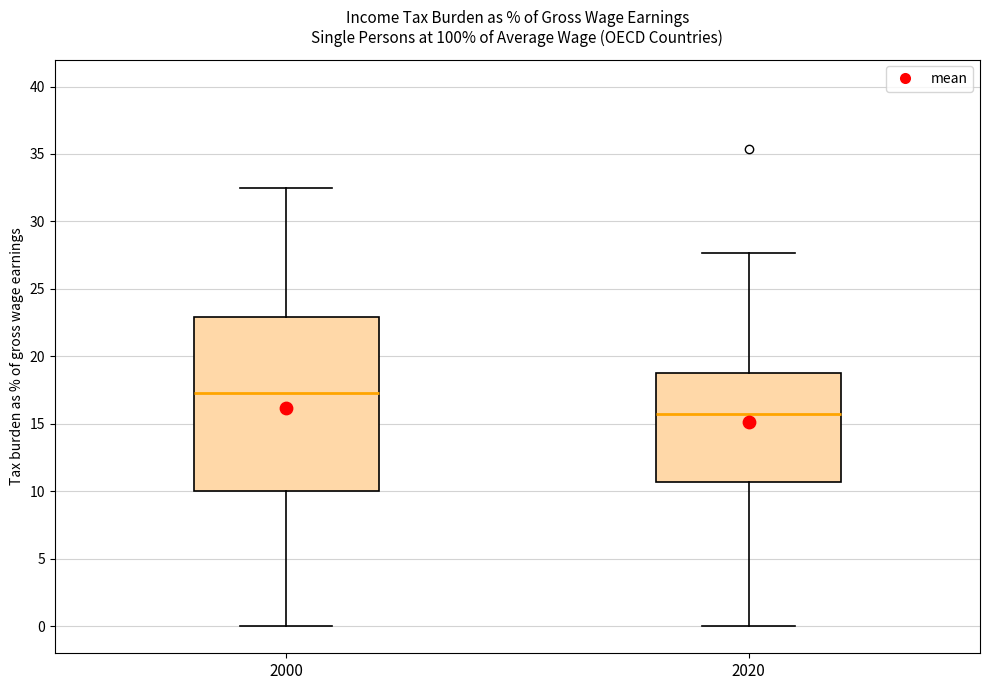

Reading left to right, read every box against the y-axis: the position of its median line, the range the box covers, and the ends of its whiskers. The values are not printed on the chart, so give them approximately, as read against the axis.

2000: median 17.5, box 10.0 to 23.0, whiskers 0.0 to 32.5
2020: median 15.5, box 10.5 to 19.0, whiskers 0.0 to 27.5